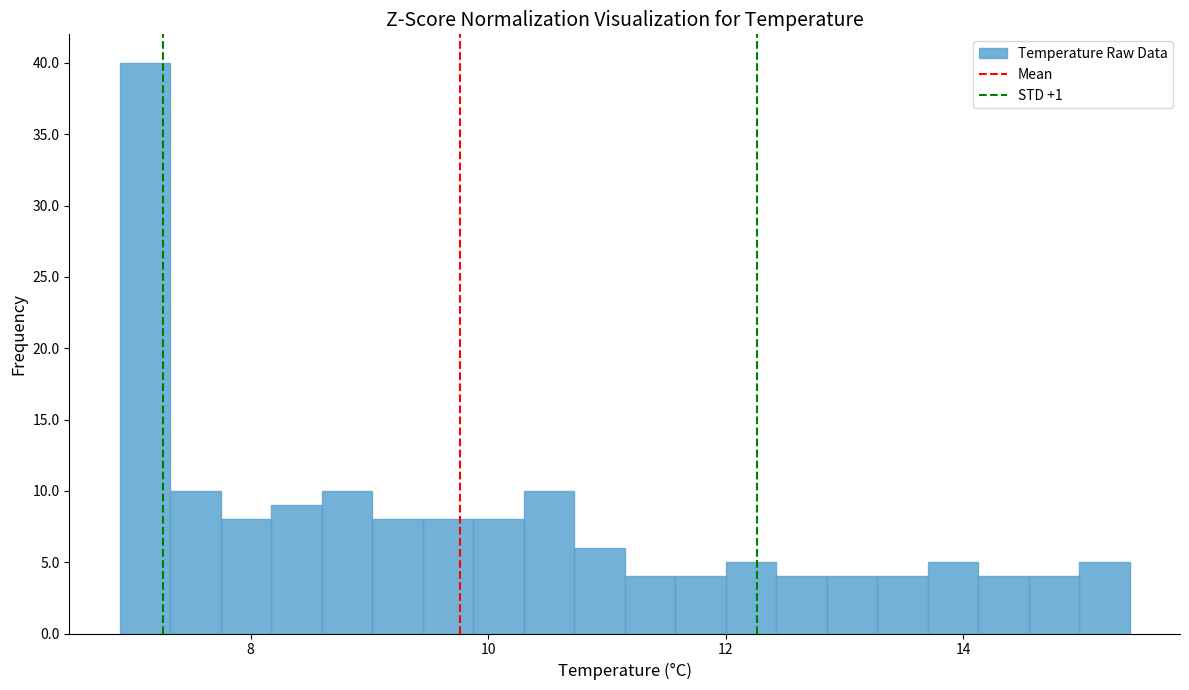

Around what value on the x-axis is the tallest bar? Give the approximate position of its centre, as read against the axis.

7.2